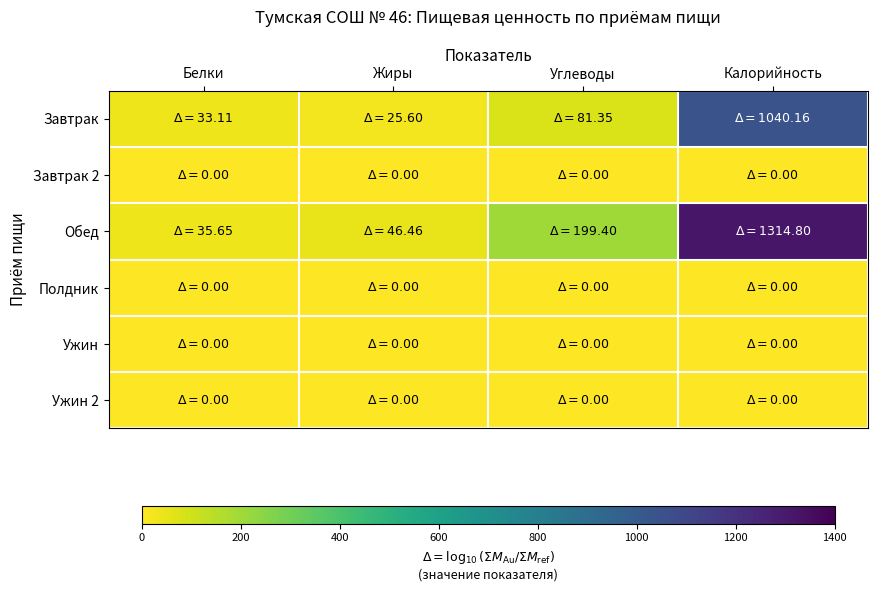

What is the total value across all series at Углеводы?

280.8